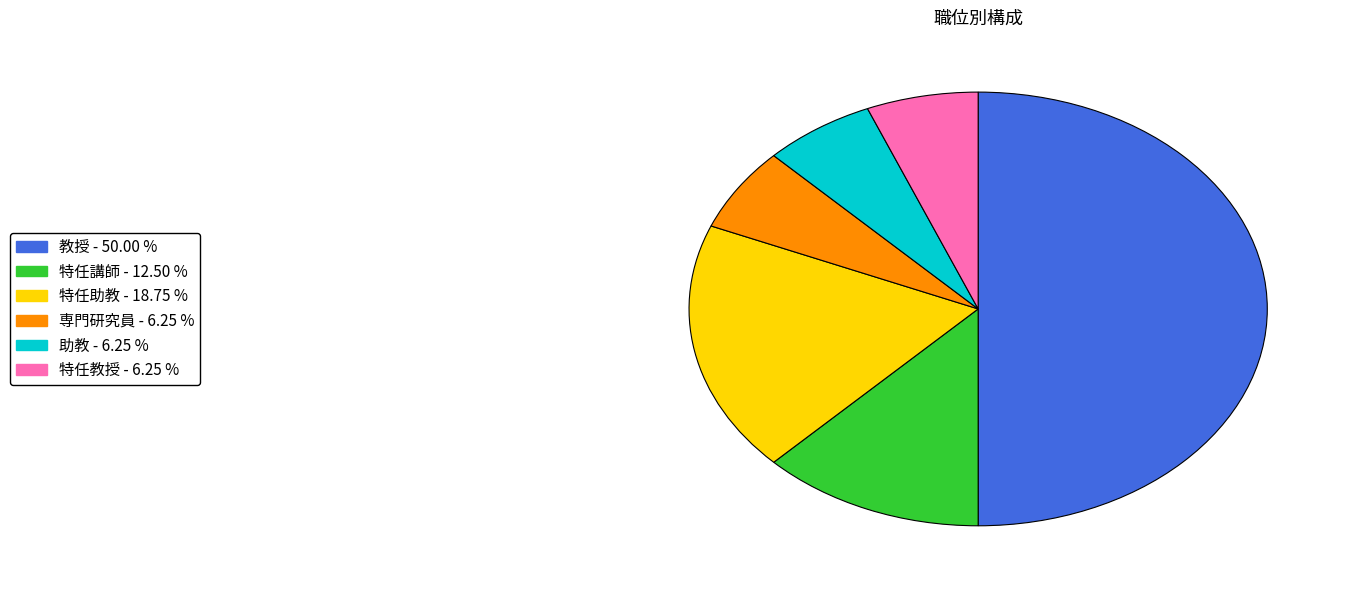

Which category has the biggest portion of the pie?

教授